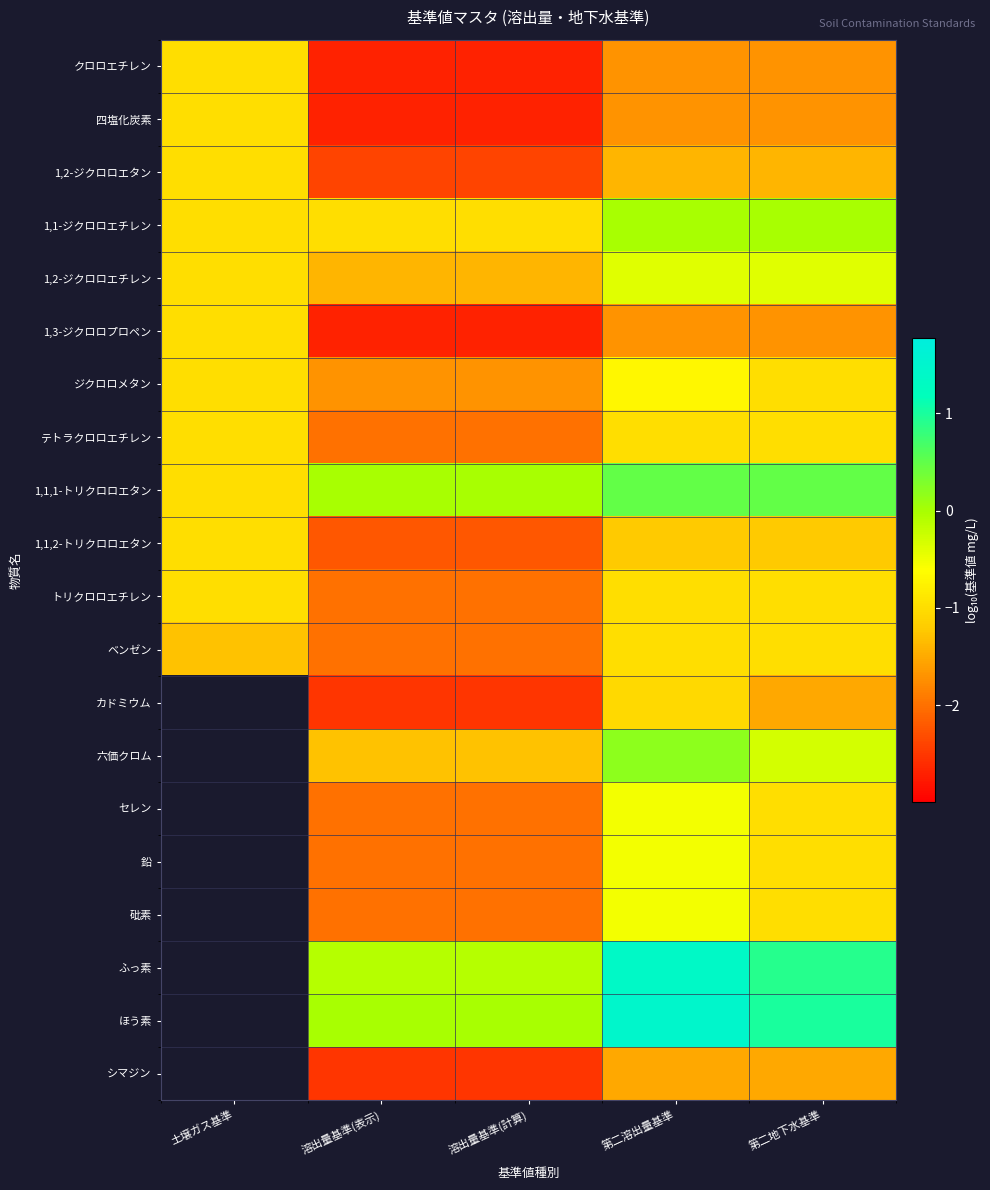

At 第二溶出量基準, list the series in order from largest to smallest.

ほう素, ふっ素, 1,1,1-トリクロロエタン, 六価クロム, 1,1-ジクロロエチレン, 1,2-ジクロロエチレン, セレン, 鉛, 砒素, ジクロロメタン, テトラクロロエチレン, トリクロロエチレン, ベンゼン, カドミウム, 1,1,2-トリクロロエタン, 1,2-ジクロロエタン, シマジン, クロロエチレン, 四塩化炭素, 1,3-ジクロロプロペン